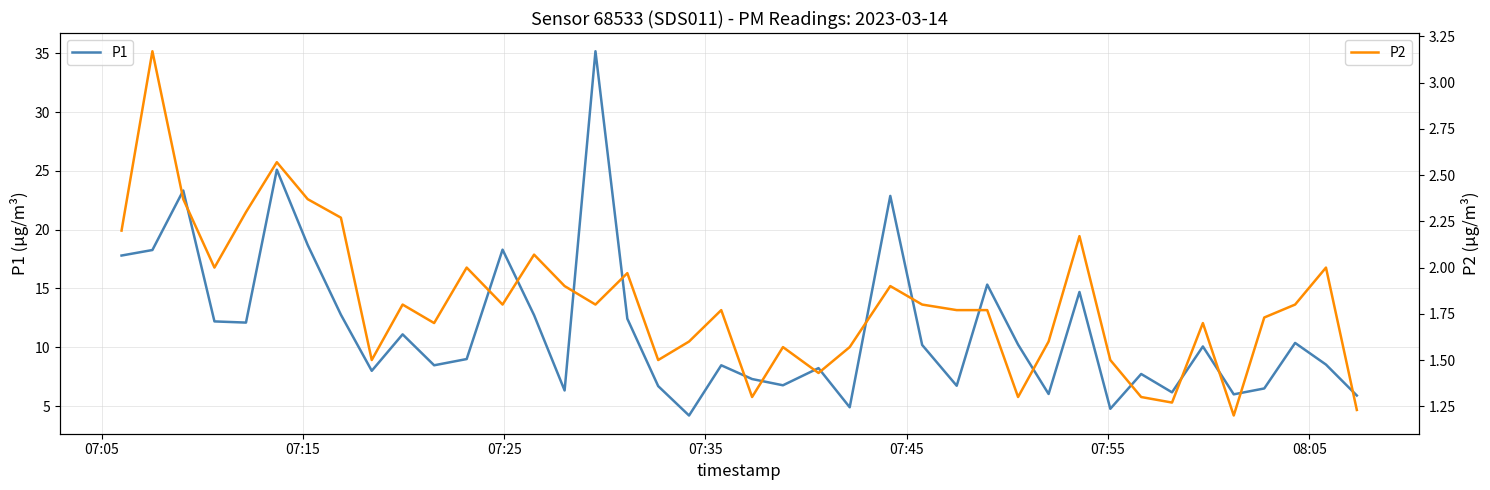

What is the lowest value of the P1 series?

4.2